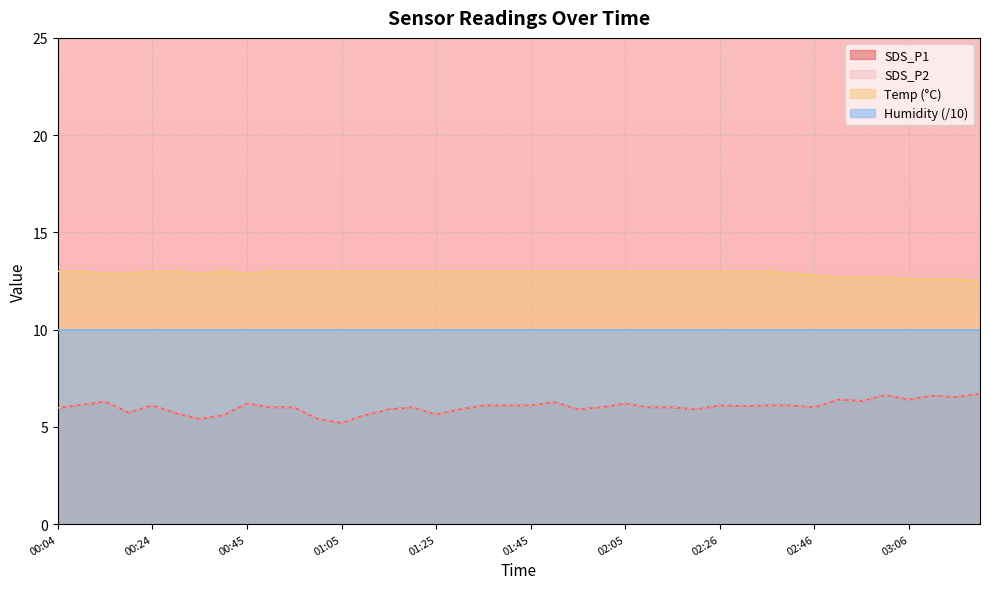

How many interior local peaks does the Temp series have?

1